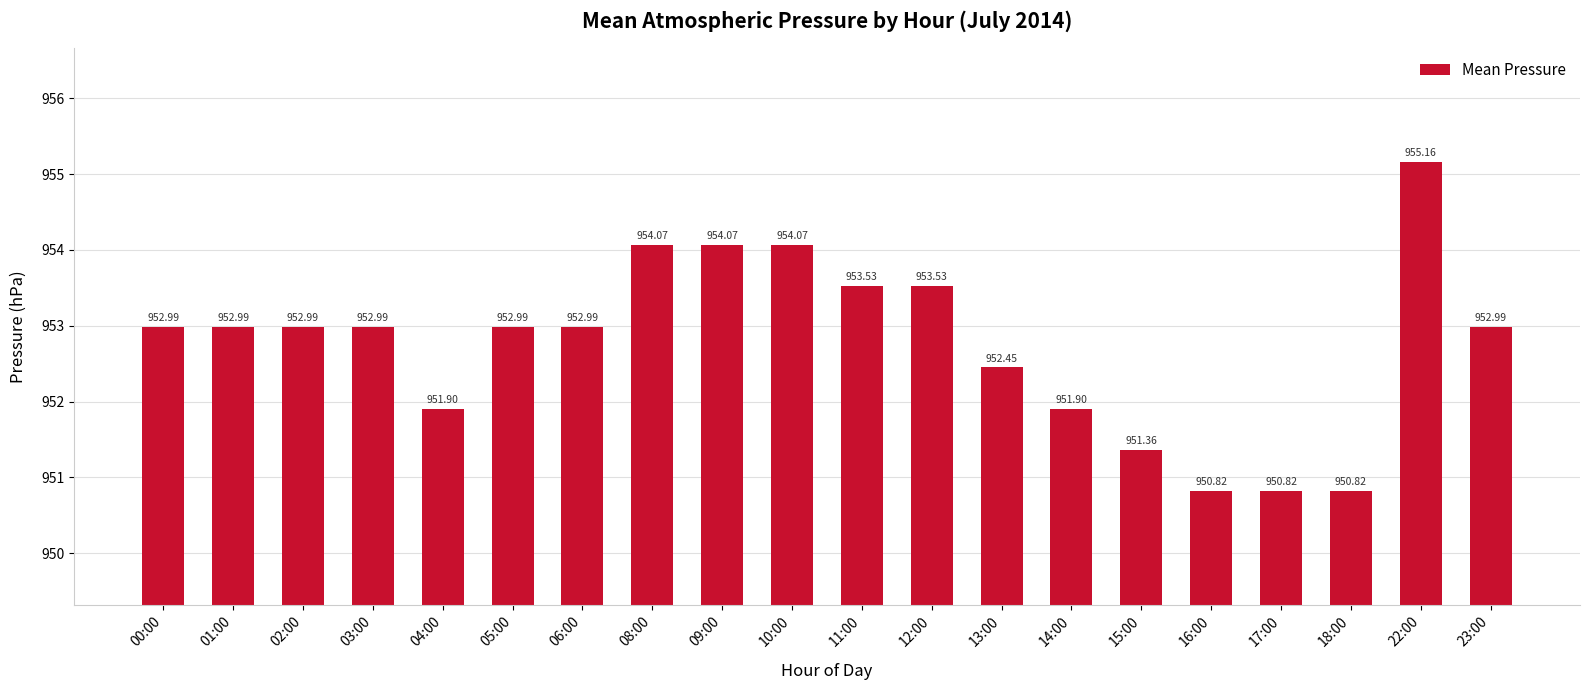

What position from the right is 18:00?

3